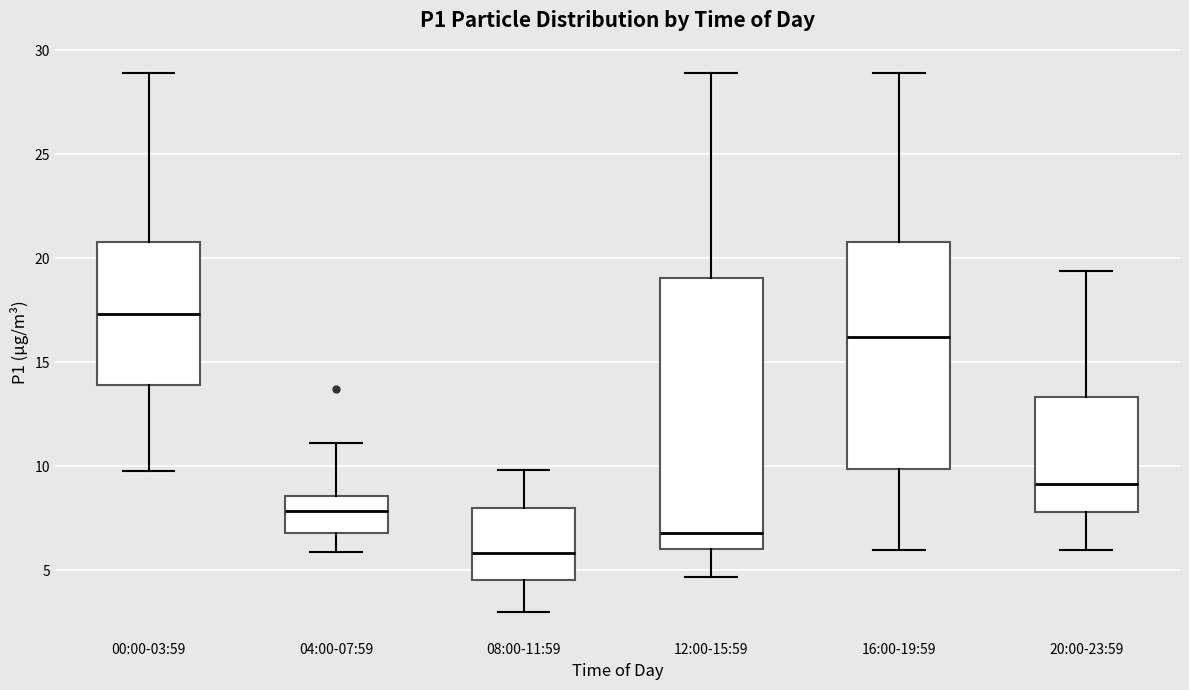

Where is the upper edge of the box for 20:00-23:59 on the y-axis? The values are not printed on the chart, so give them approximately, as read against the axis.

13.5